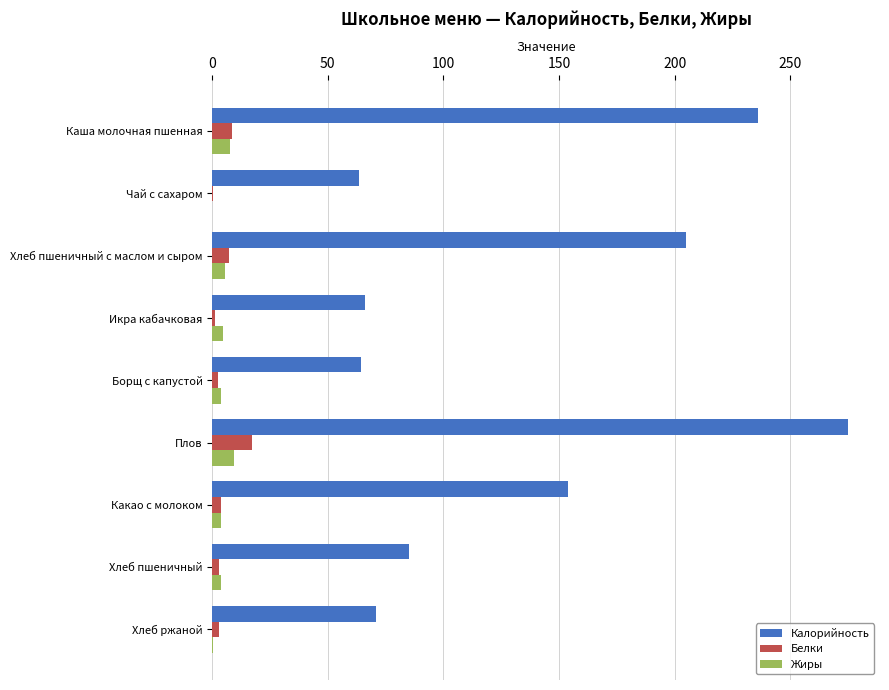

Which series changed the most between Каша молочная пшенная and Хлеб ржаной?

Калорийность